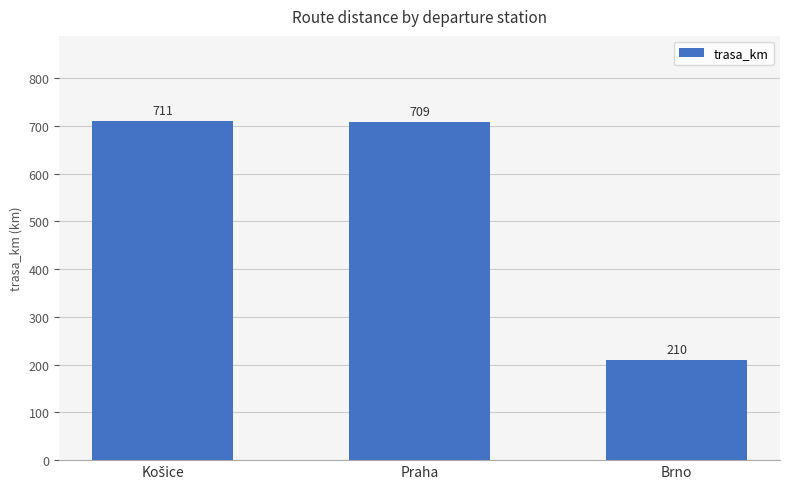

What is the label of the 2nd bar from the left?

Praha